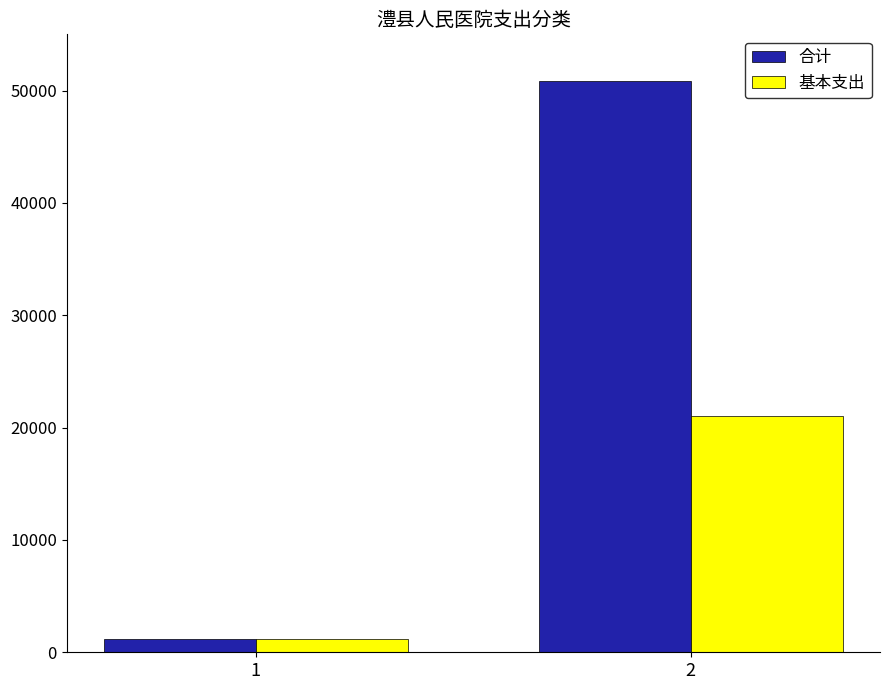

Which series has the largest total across all categories?

合计